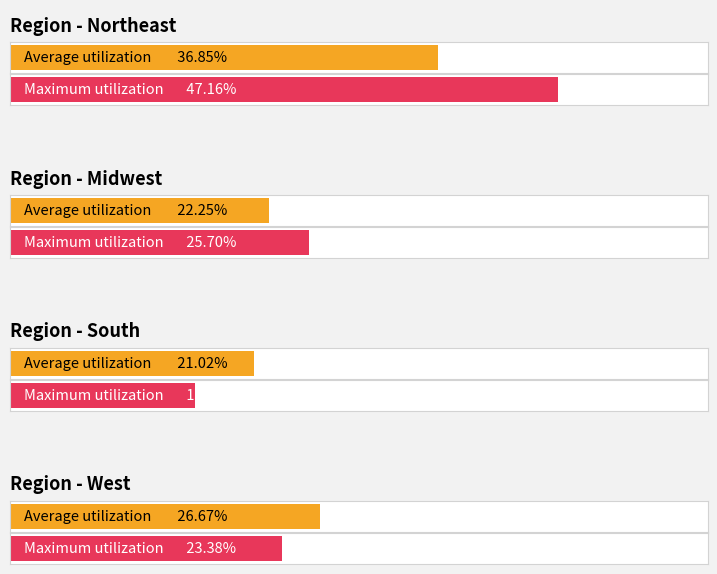

Does the chart contain any negative values?

No